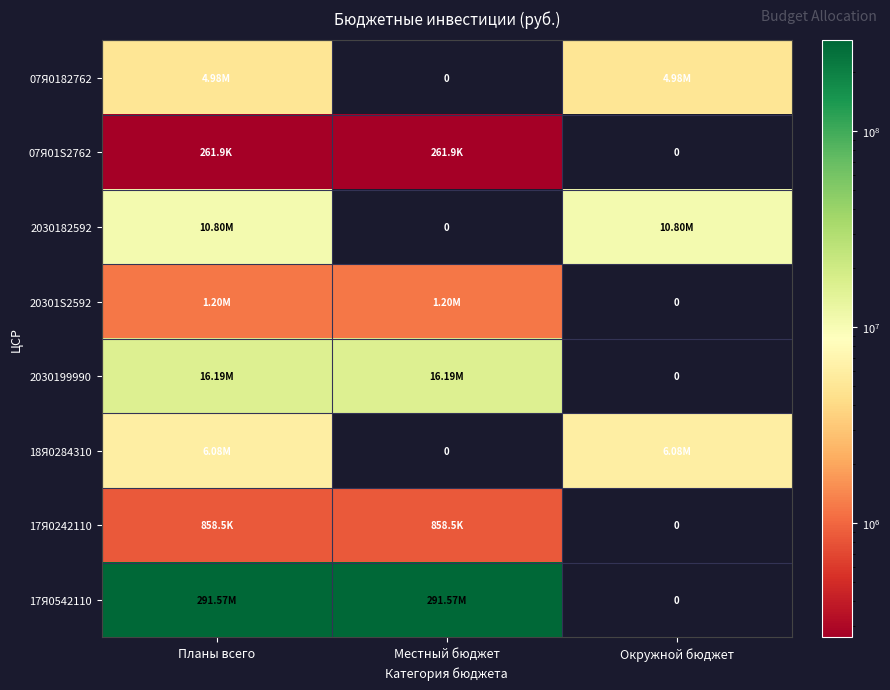

Is the value of 2030199990 at Окружной бюджет greater than the value of 18Я0284310 at Местный бюджет?

No